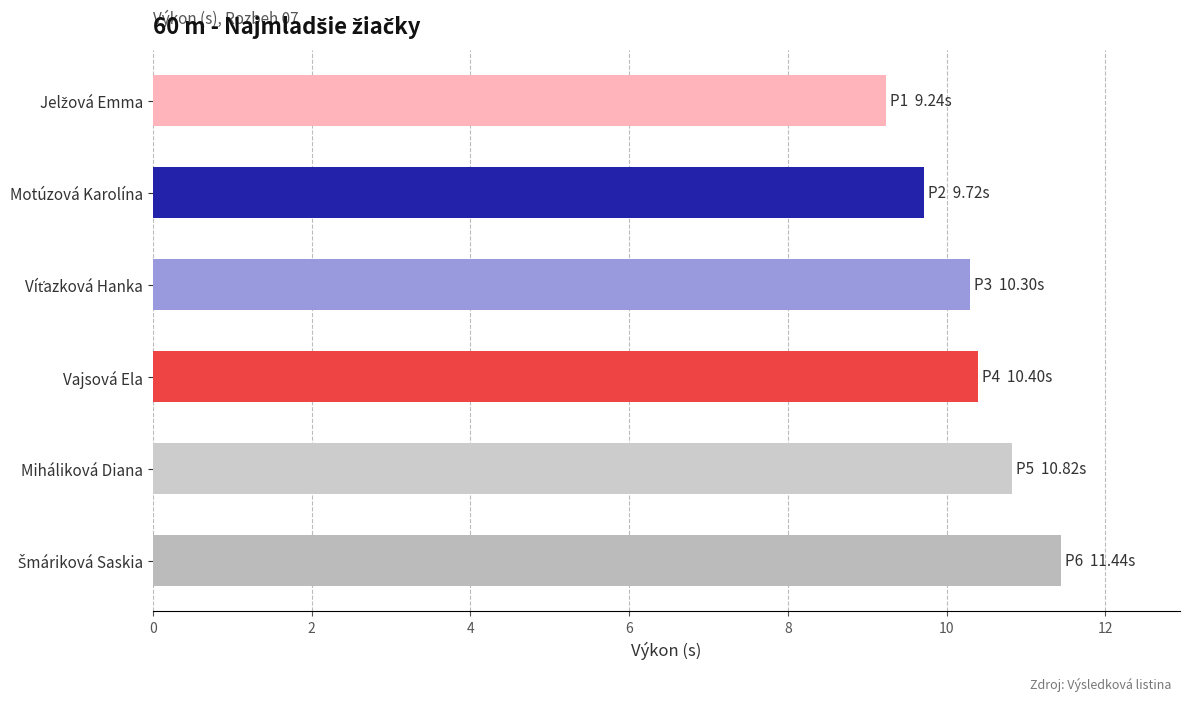

Count the values in the range 9 to 10.

2